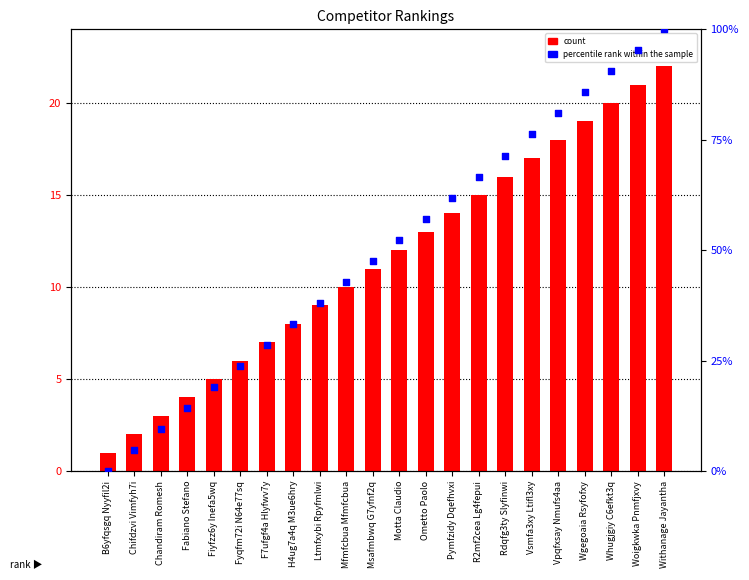

Which series contains the lowest Y value?

percentile rank within the sample